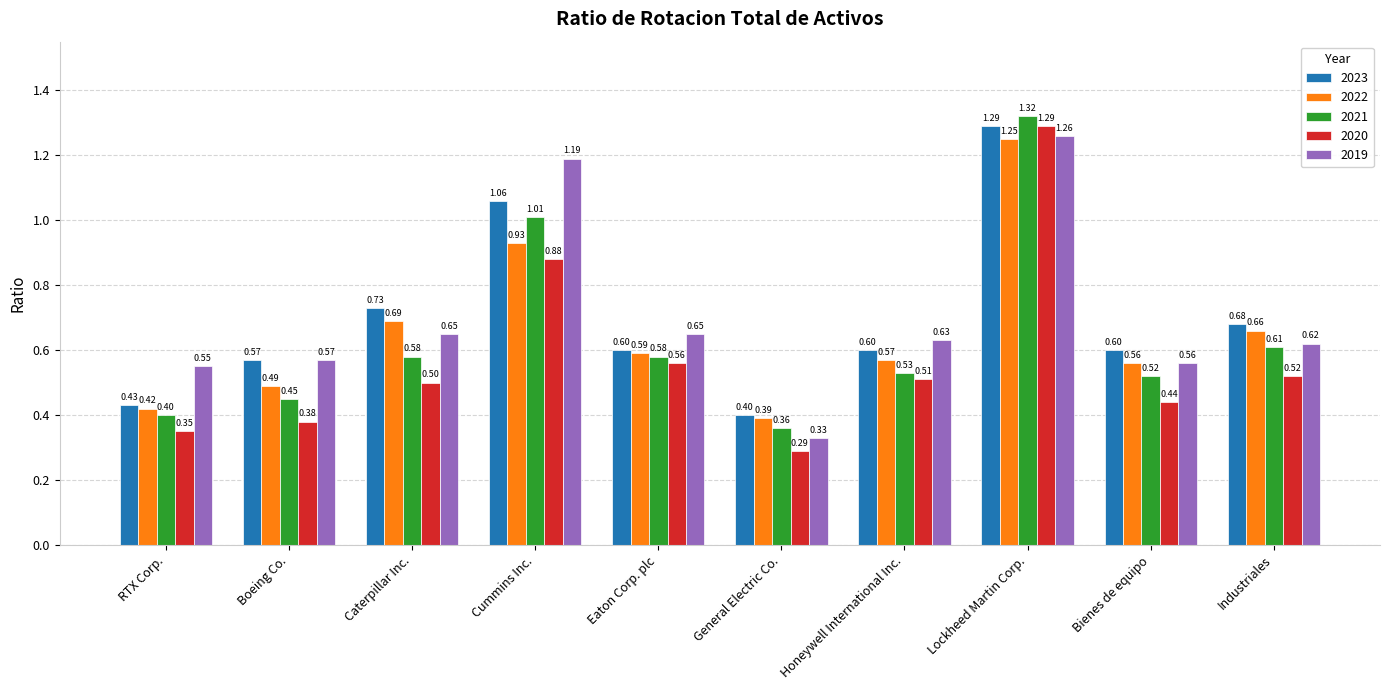

What is the total value across all series at Cummins Inc.?

5.1